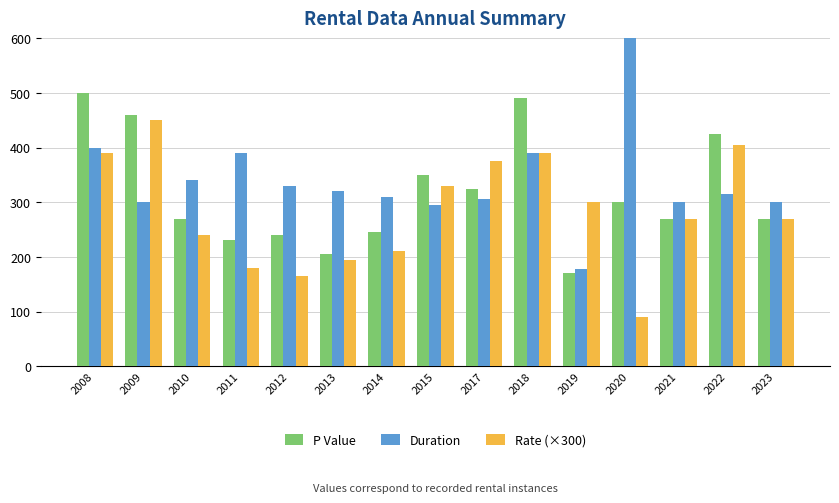

Which series has the largest range (max minus min)?

Duration